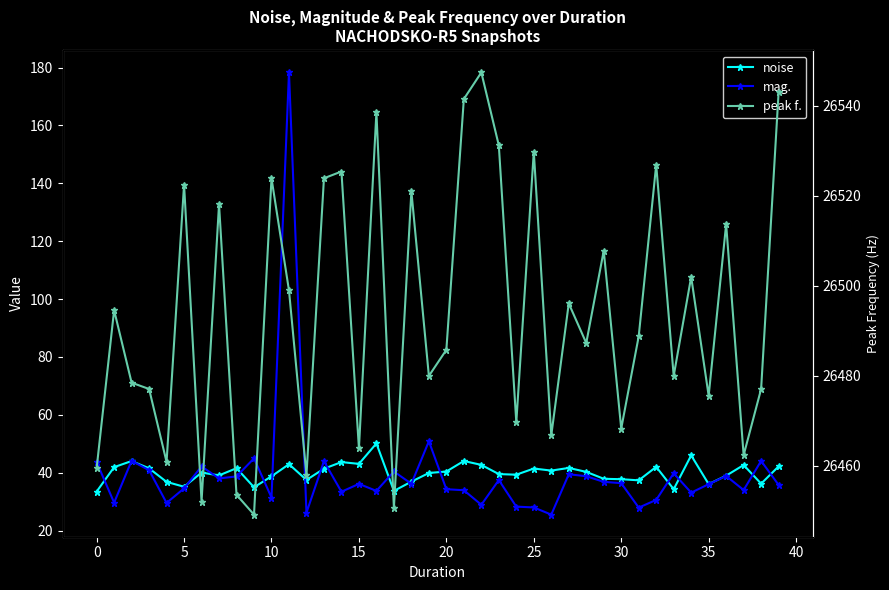

How many values in the peak f. series exceed 26488?

20